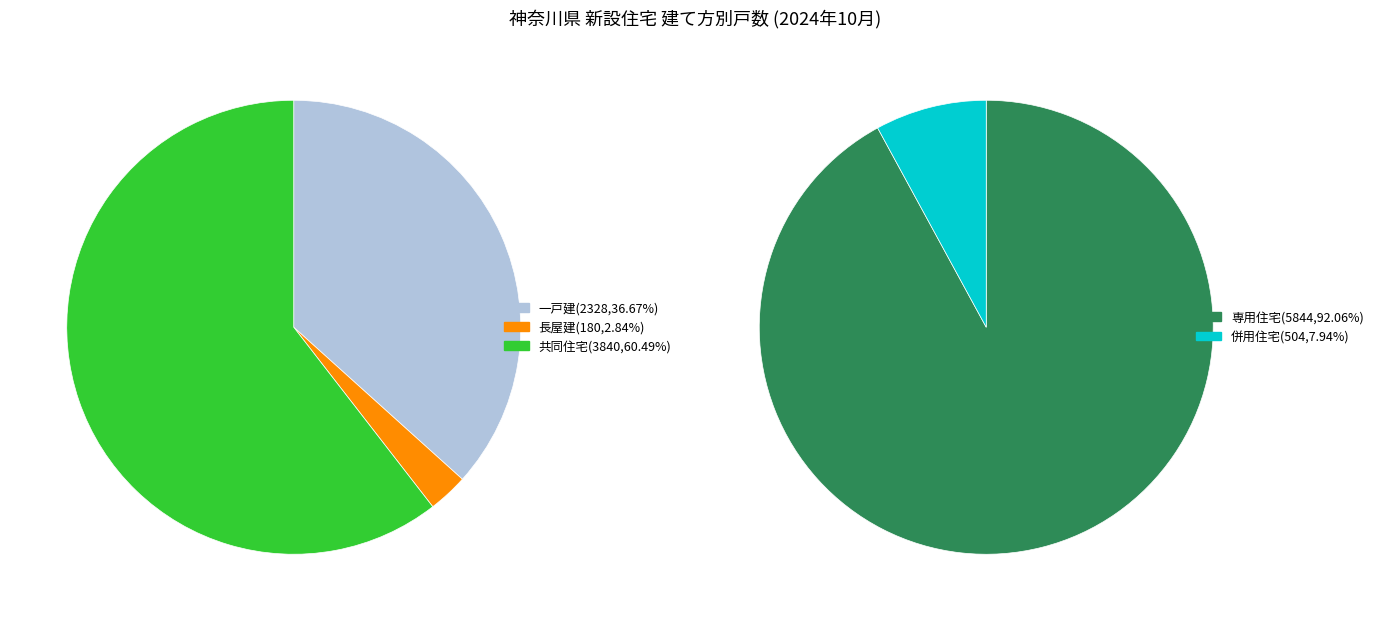

Which category accounts for the majority?

共同住宅